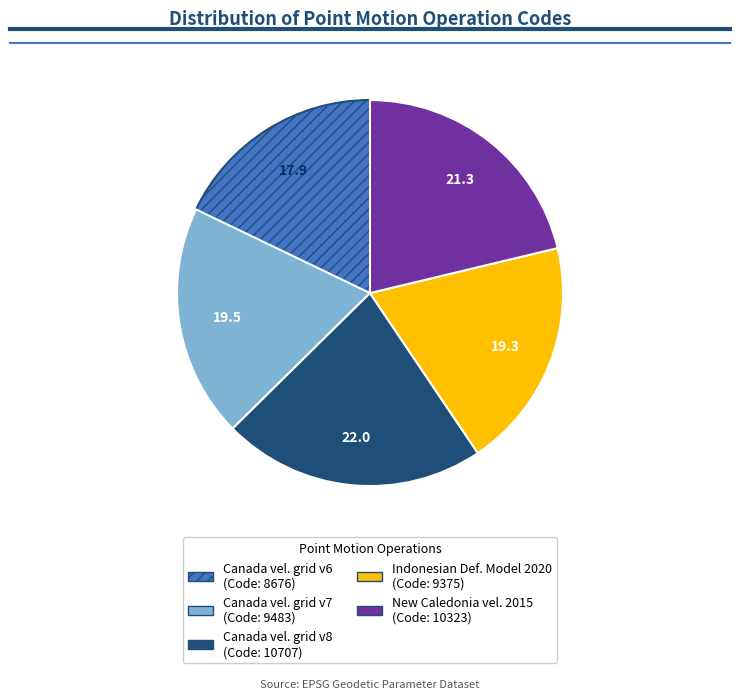

How many slices are in this pie chart?

5